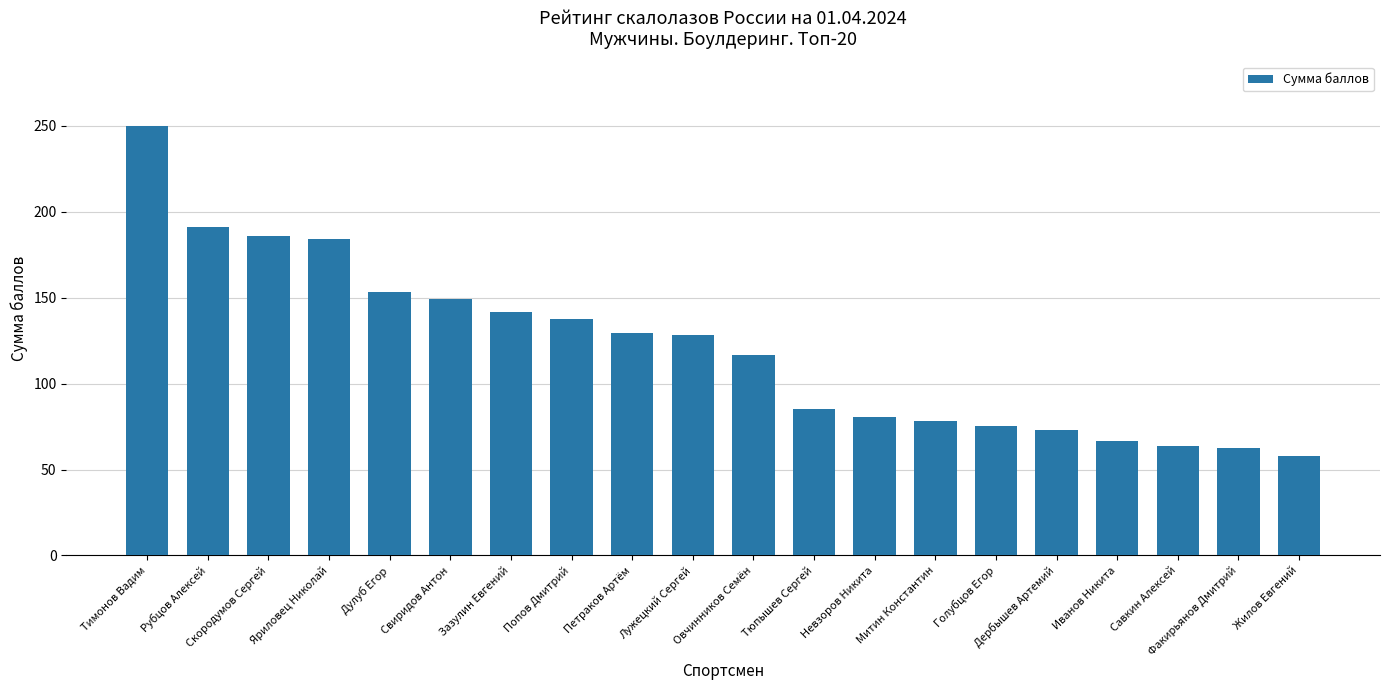

What is the label of the 1st bar from the right?

Жилов Евгений